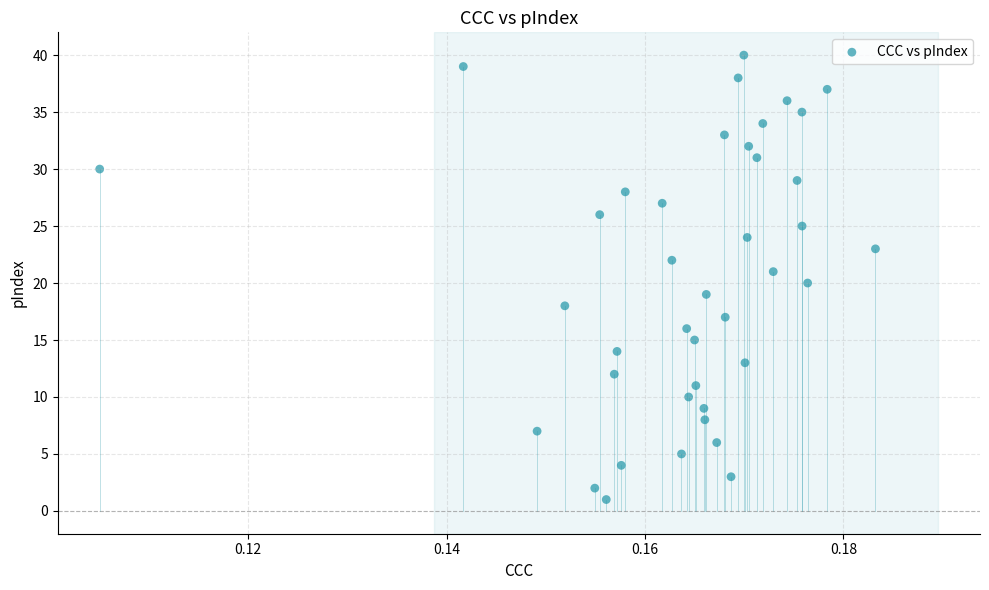

What is the range of Y values (max minus min)?

39